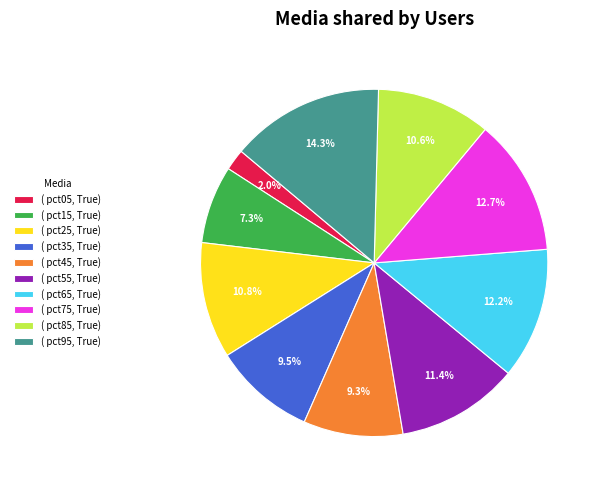

What percentage do ( pct05, True) and ( pct35, True) together represent?

11.5%